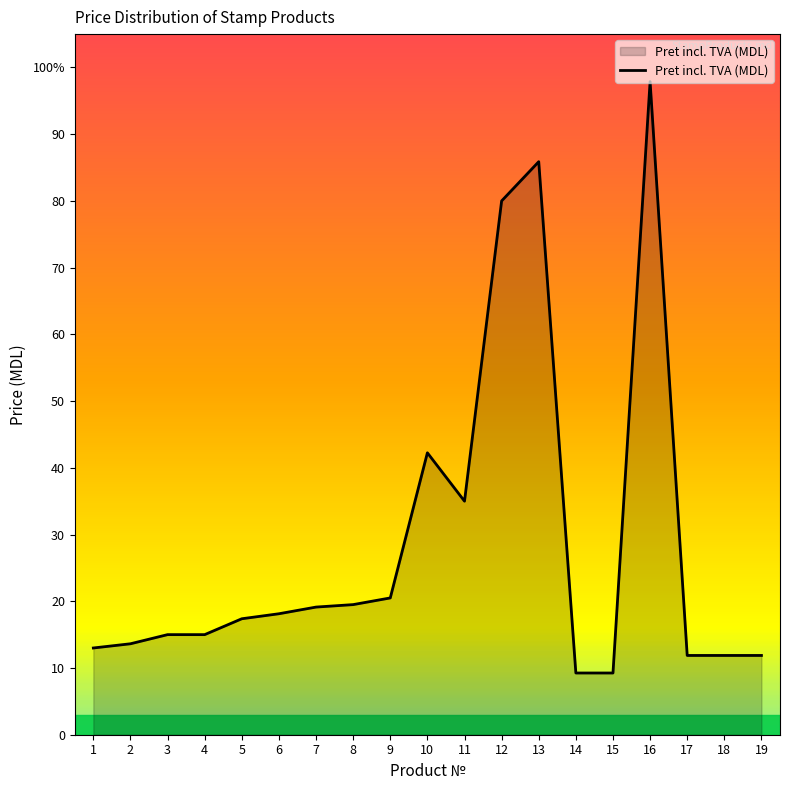

What is the maximum value shown in the chart?

97.9